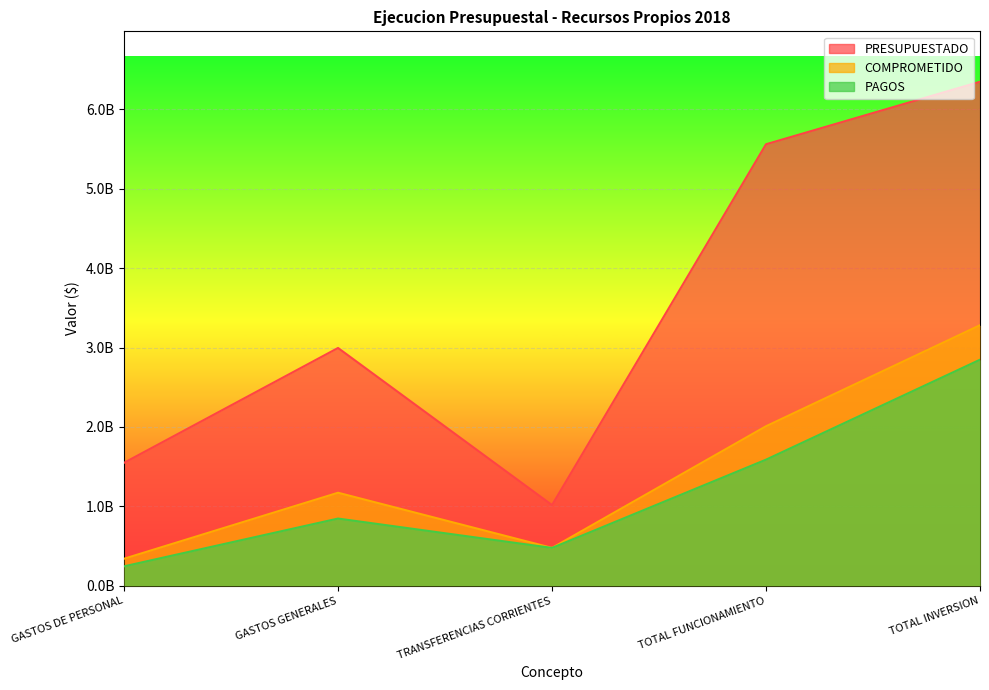

What position from the right is TOTAL FUNCIONAMIENTO?

2